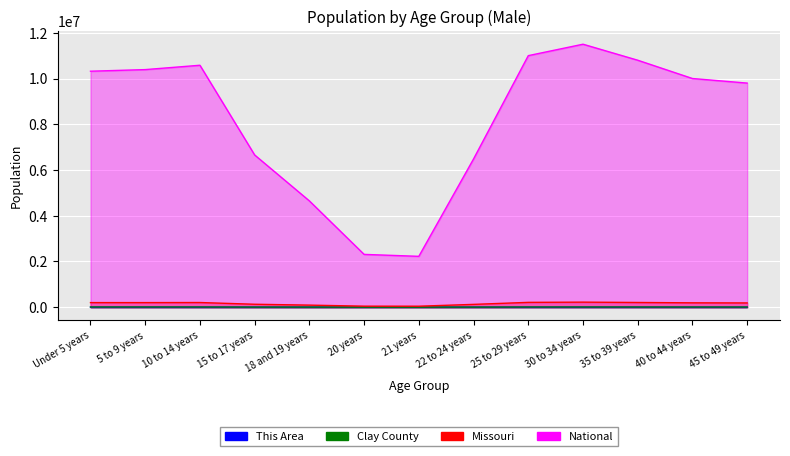

True or false: National and This Area cross at least once.

False